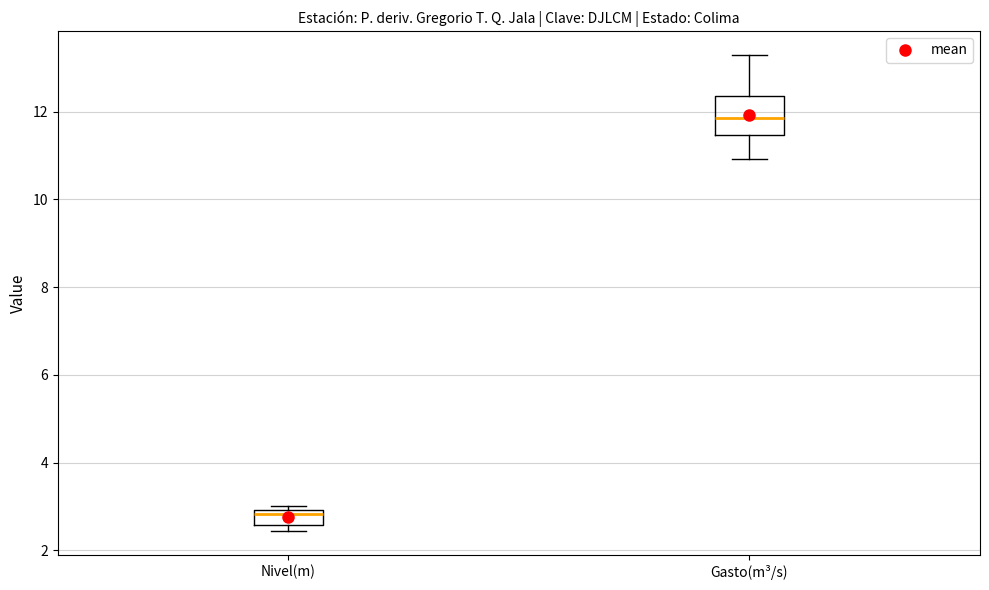

Reading left to right, read every box against the y-axis: the position of its median line, the range the box covers, and the ends of its whiskers. The values are not printed on the chart, so give them approximately, as read against the axis.

Nivel(m): median 2.8, box 2.6 to 3.0, whiskers 2.4 to 3.0 (just above the box's upper edge)
Gasto(m³/s): median 11.8, box 11.4 to 12.4, whiskers 11.0 to 13.4